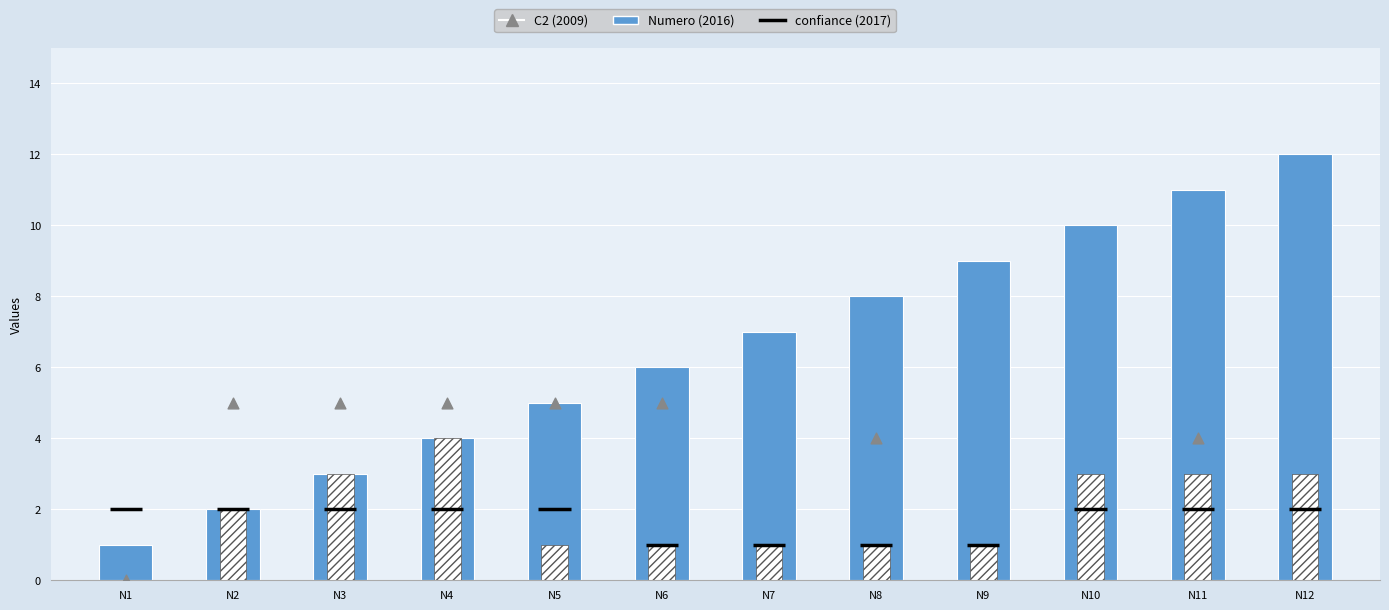

What is the total value across all series at N4?

13